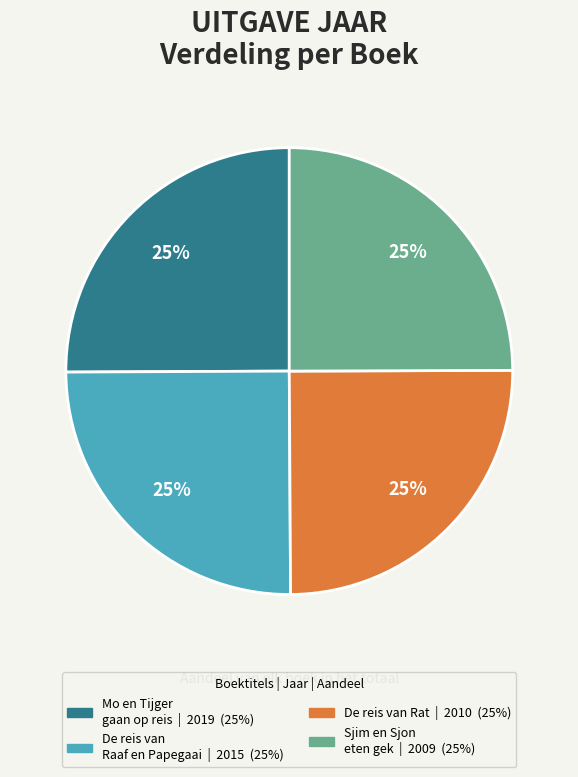

How many slices are in this pie chart?

4